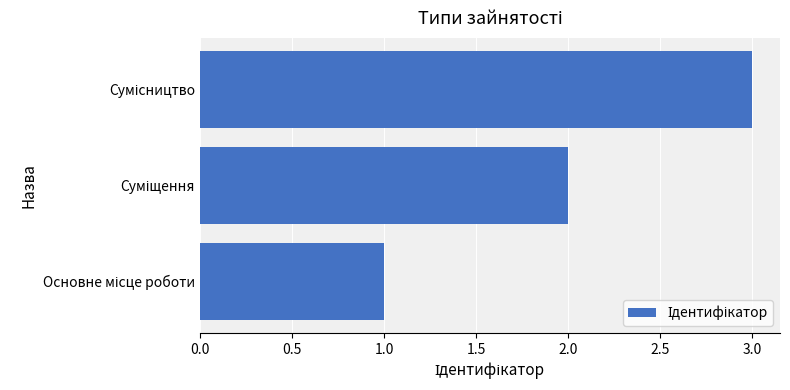

What is the sum of all values?

6